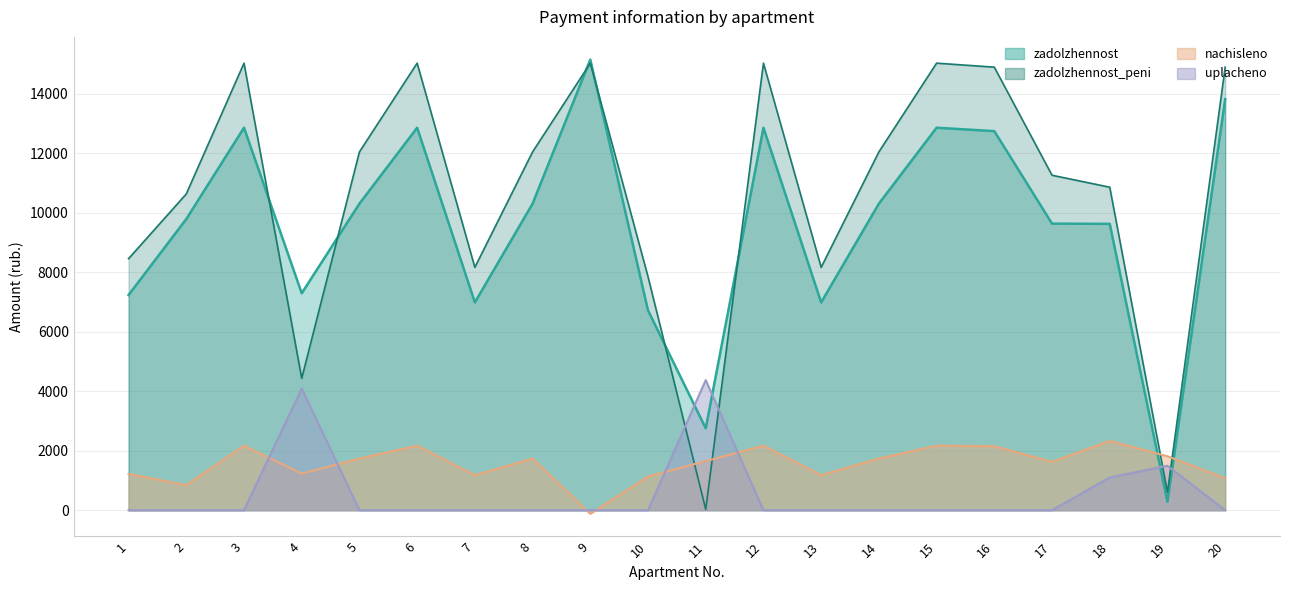

True or false: zadolzhennost_peni has more than 1 points higher than both neighbors.

True